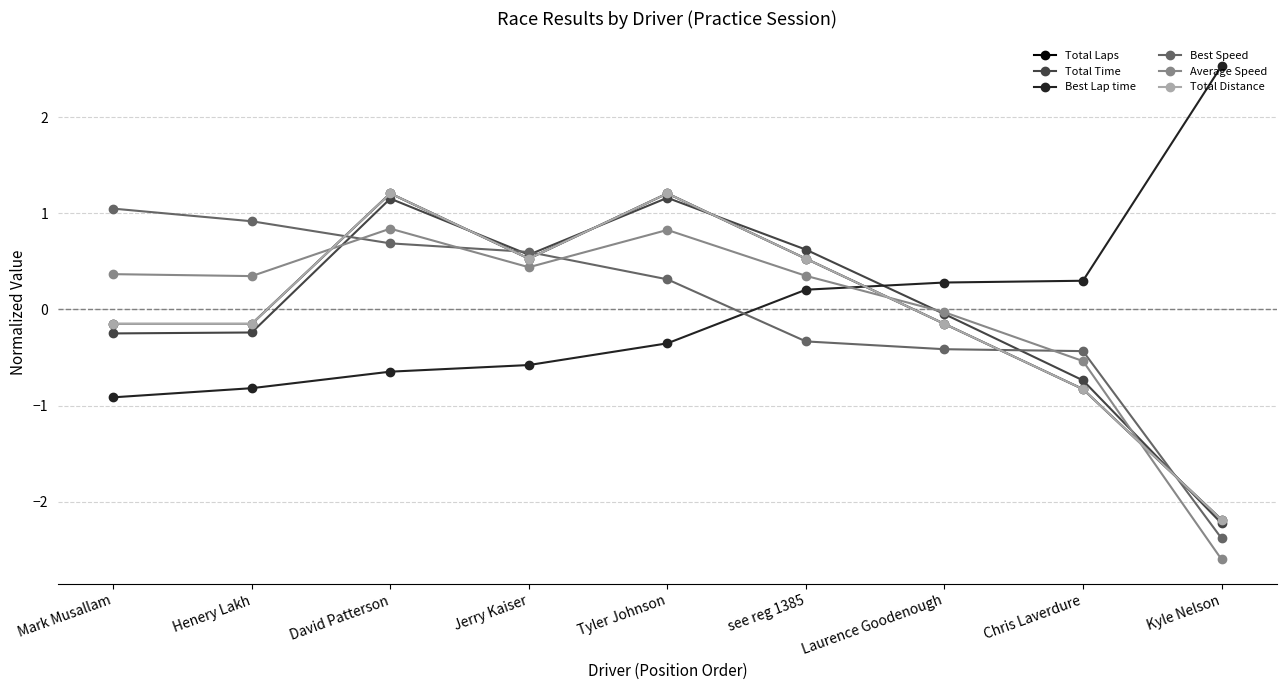

Is the value of Best Lap time at Henery Lakh greater than the value of Total Laps at David Patterson?

No